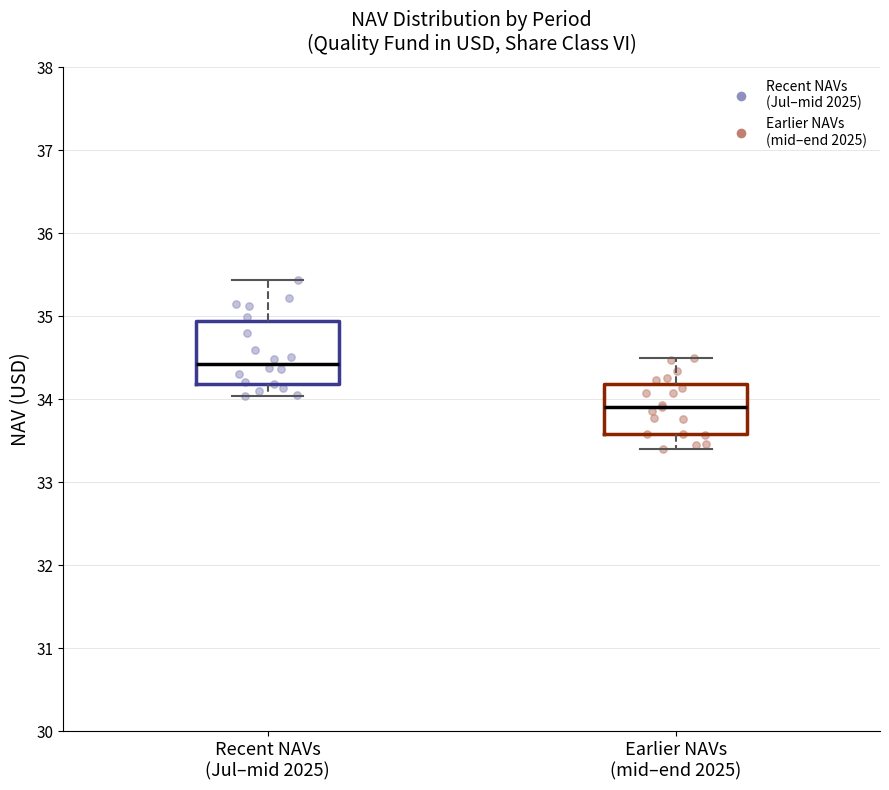

Which box's median line is the highest?

Recent NAVs (Jul–mid 2025)